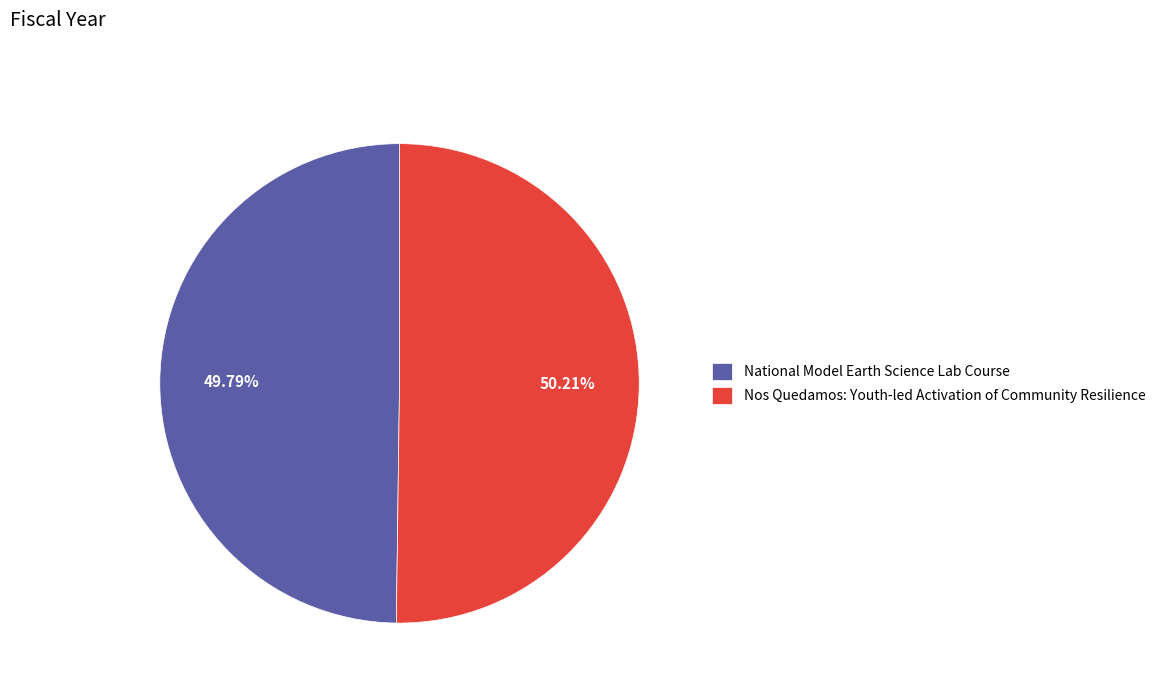

Do Nos Quedamos: Youth-led Activation of Community Resilience and National Model Earth Science Lab Course together represent more than half of the pie?

Yes